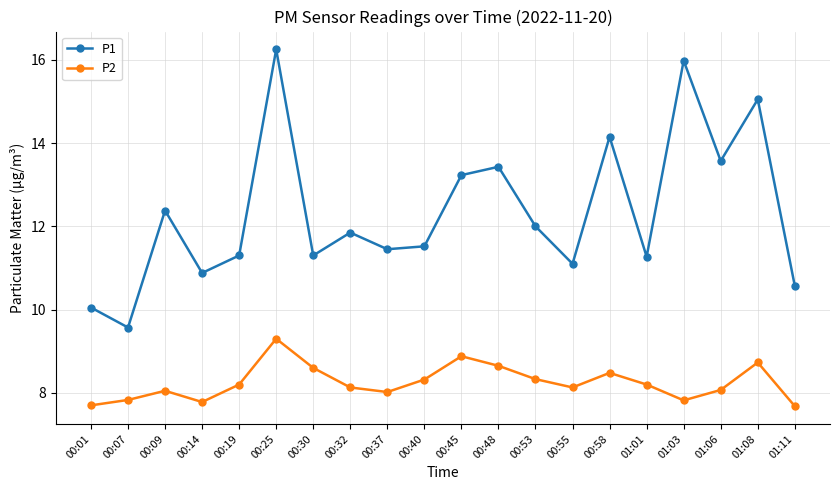

Where does the P2 series first go above 8?

00:09